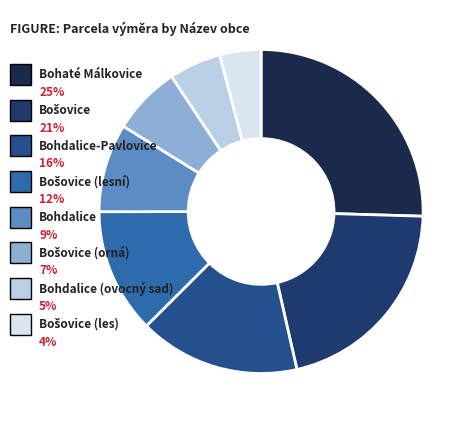

Does Bohdalice (ovocný sad) account for over 50% of the chart?

No